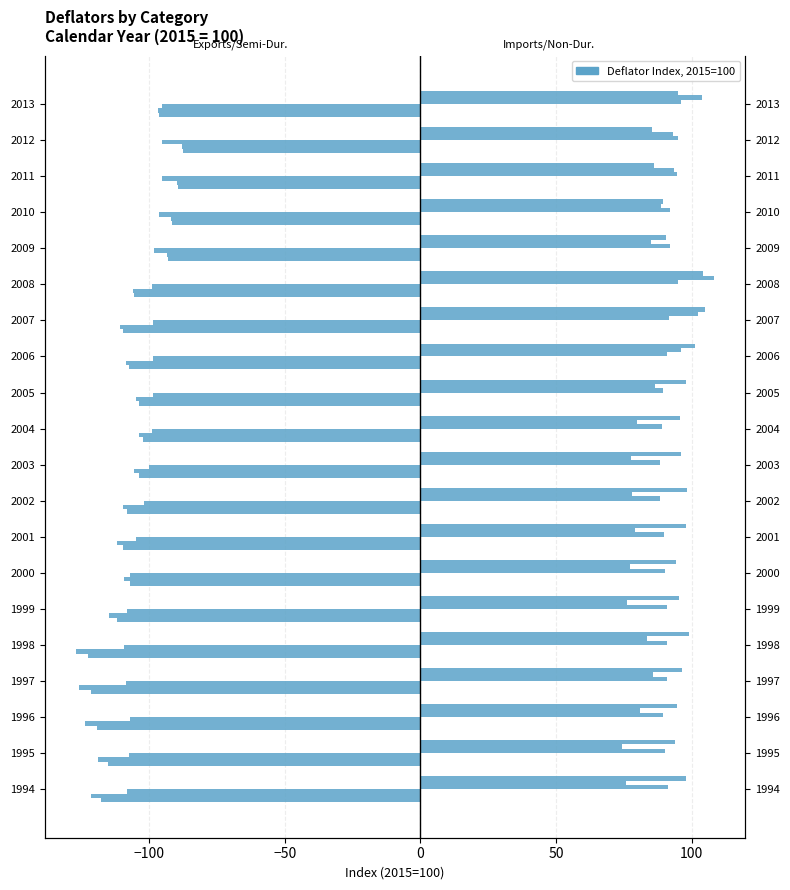

What is the difference between the maximum and minimum values in the Imports Goods series?

33.6